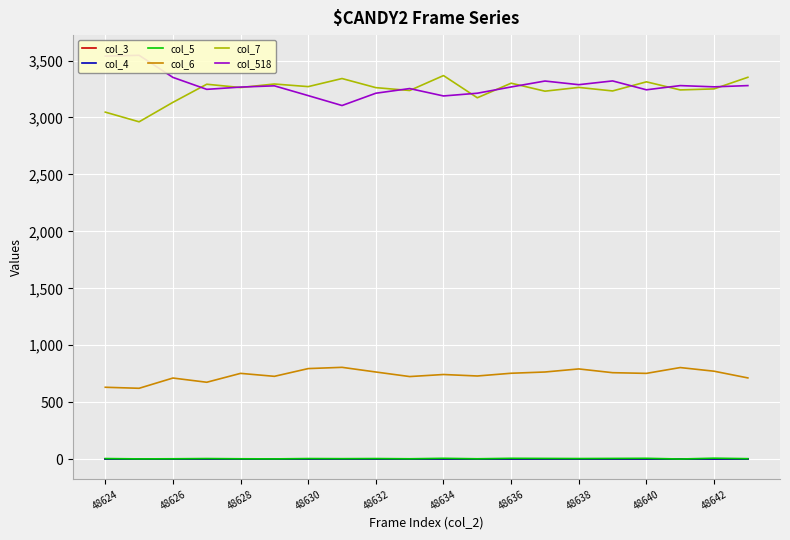

Which series has the largest range (max minus min)?

col_518